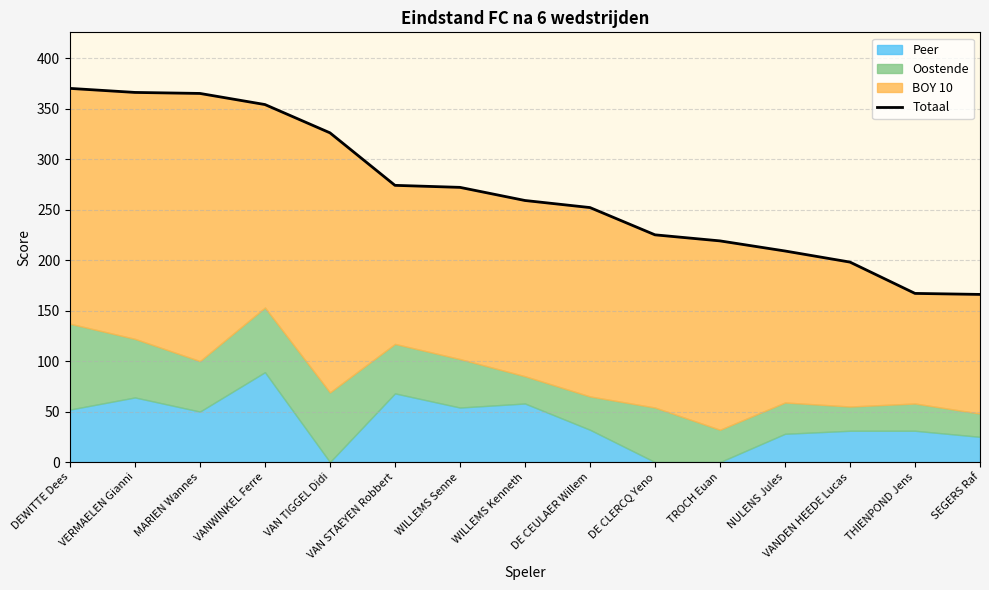

How many lines are shown in the chart?

1